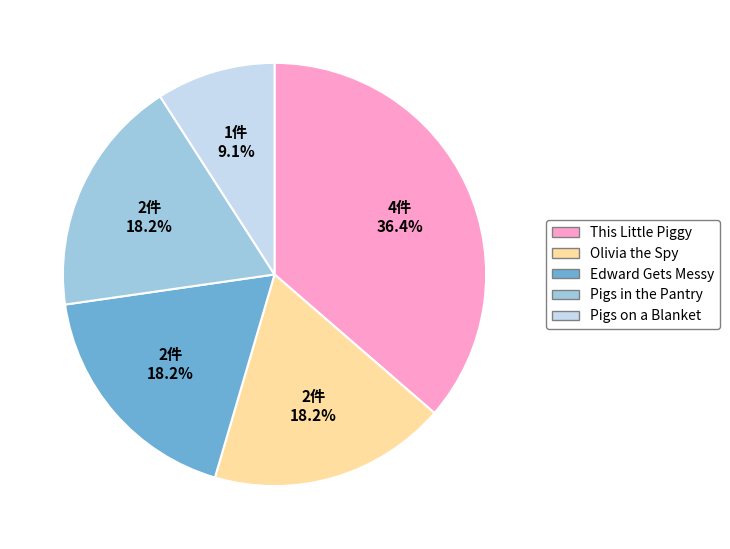

What percentage is NOT represented by Olivia the Spy?

81.8%